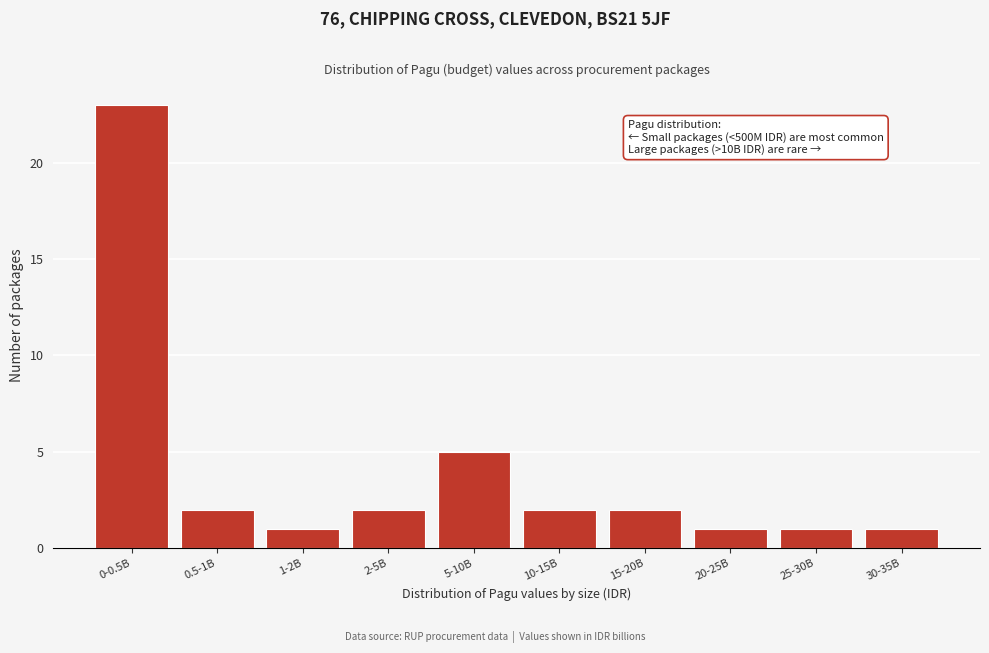

Reading left to right, extract all data points from this chart.

0-0.5B=23	0.5-1B=2	1-2B=1	2-5B=2	5-10B=5	10-15B=2	15-20B=2	20-25B=1	25-30B=1	30-35B=1